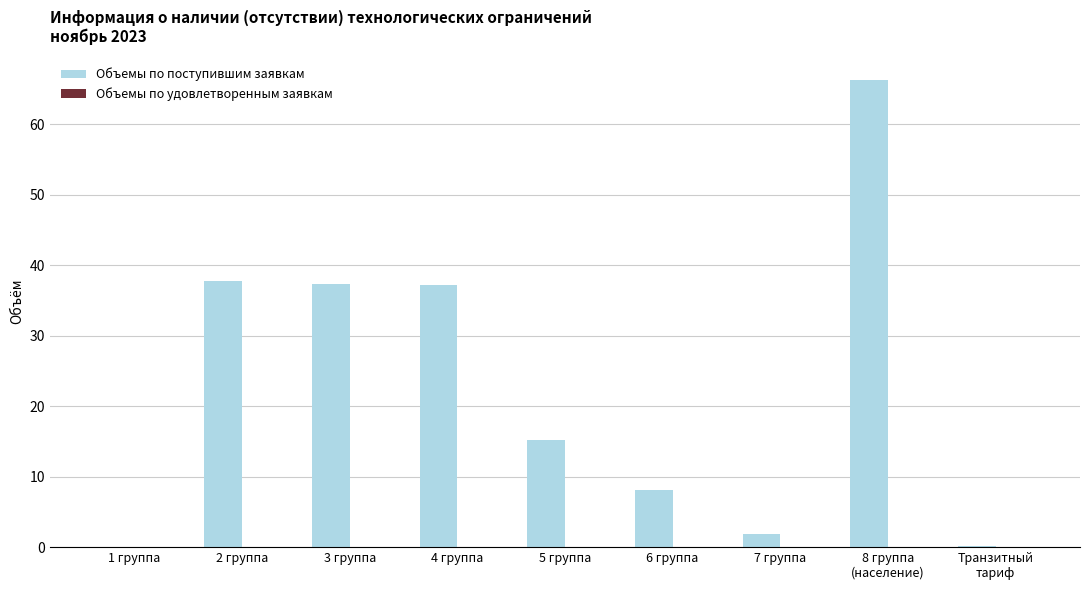

Is it true that the value at 3 группа is 37.4?

True